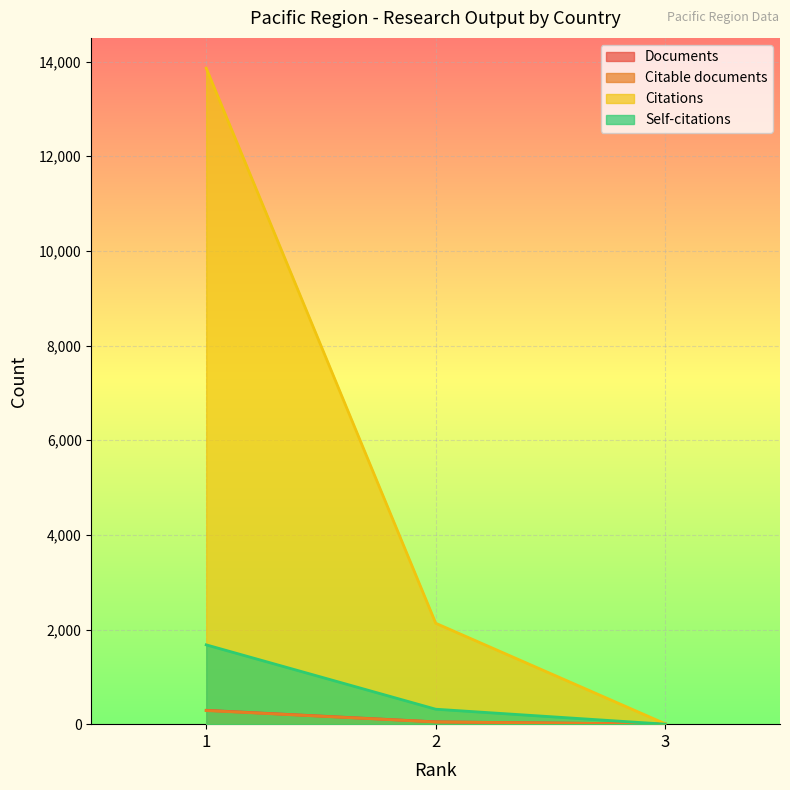

What is the lowest value of the Citations series?

8